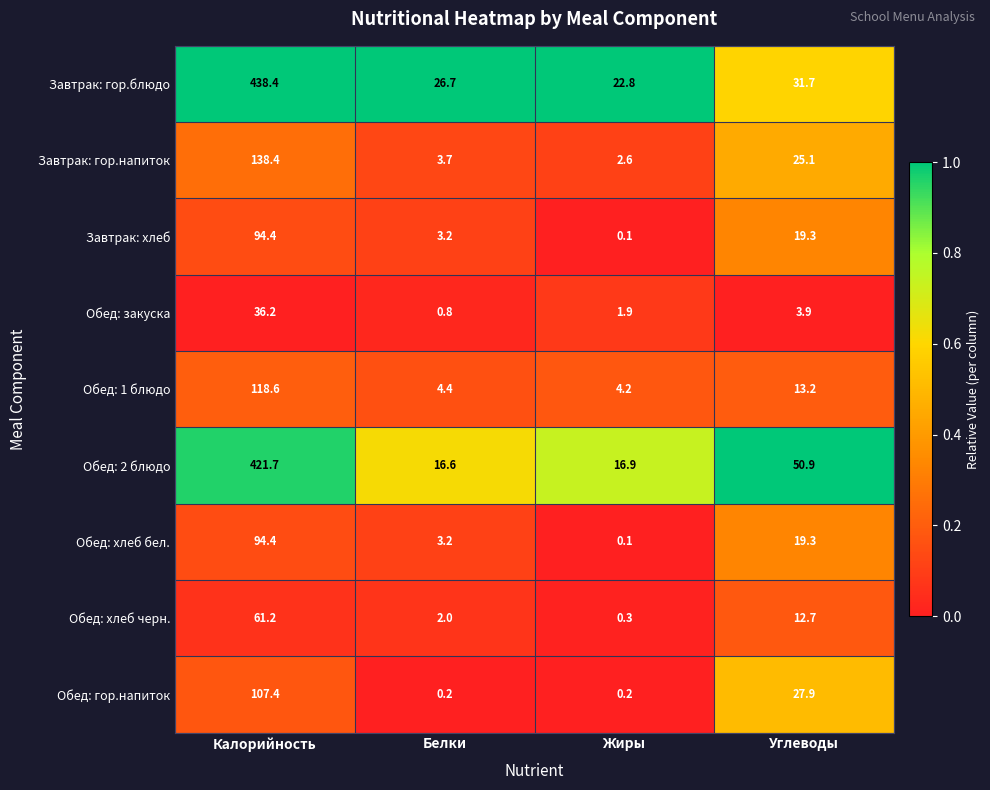

True or false: Обед: закуска has a value of 3.9 at Углеводы.

True